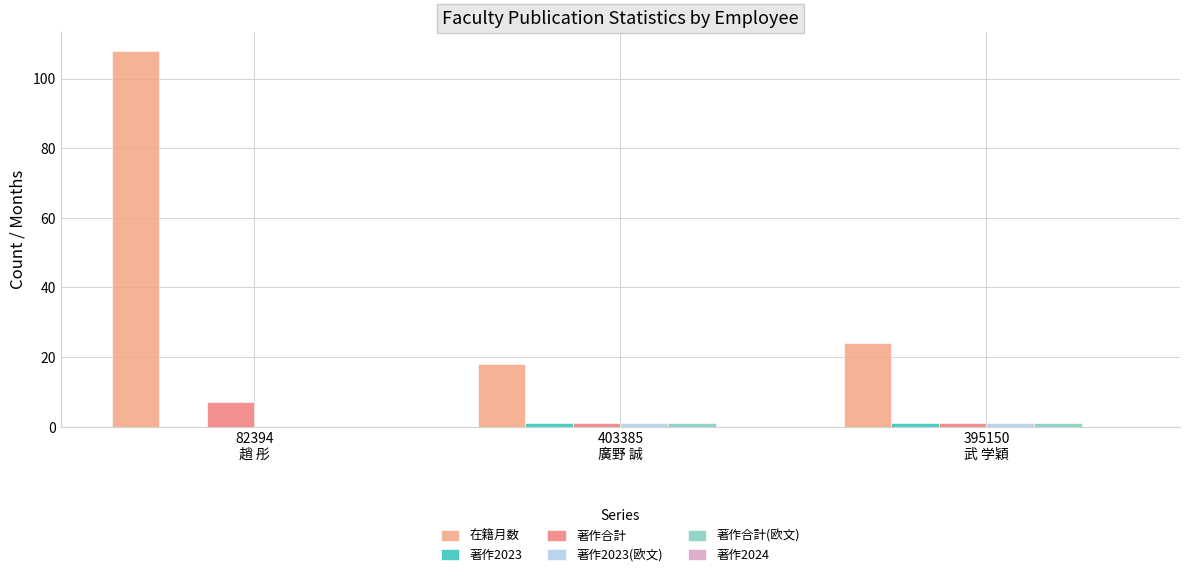

What is the maximum value shown in the chart?

108